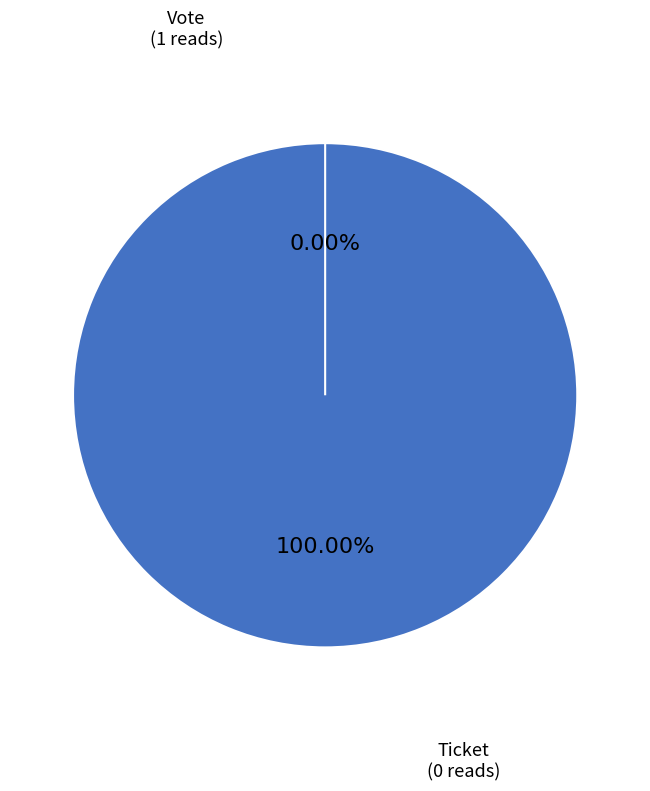

To the nearest percent, what portion does Vote represent?

100%